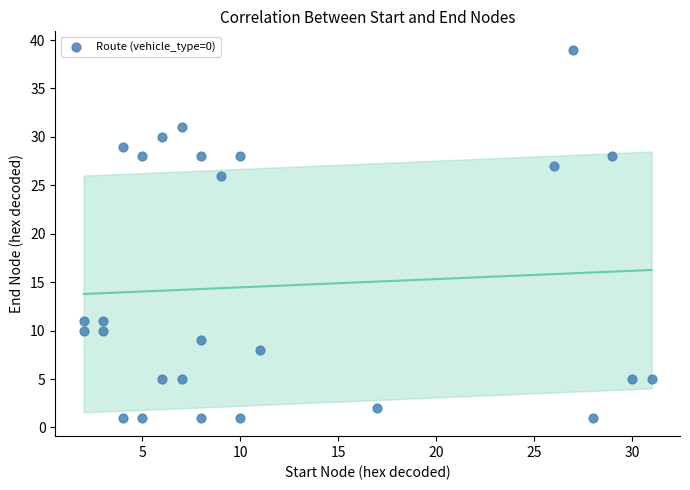

What is the range of Y values (max minus min)?

38